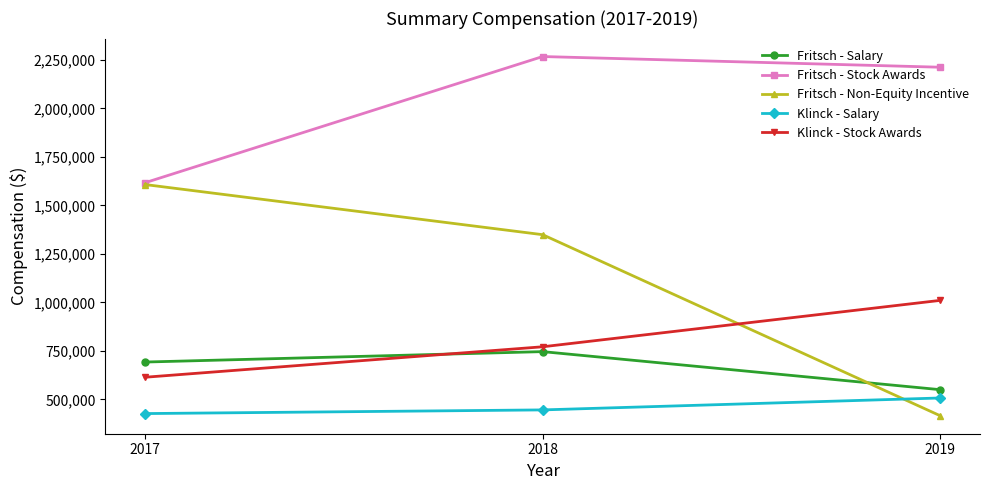

How many values in the Fritsch - Stock Awards series are below 2212413?

1